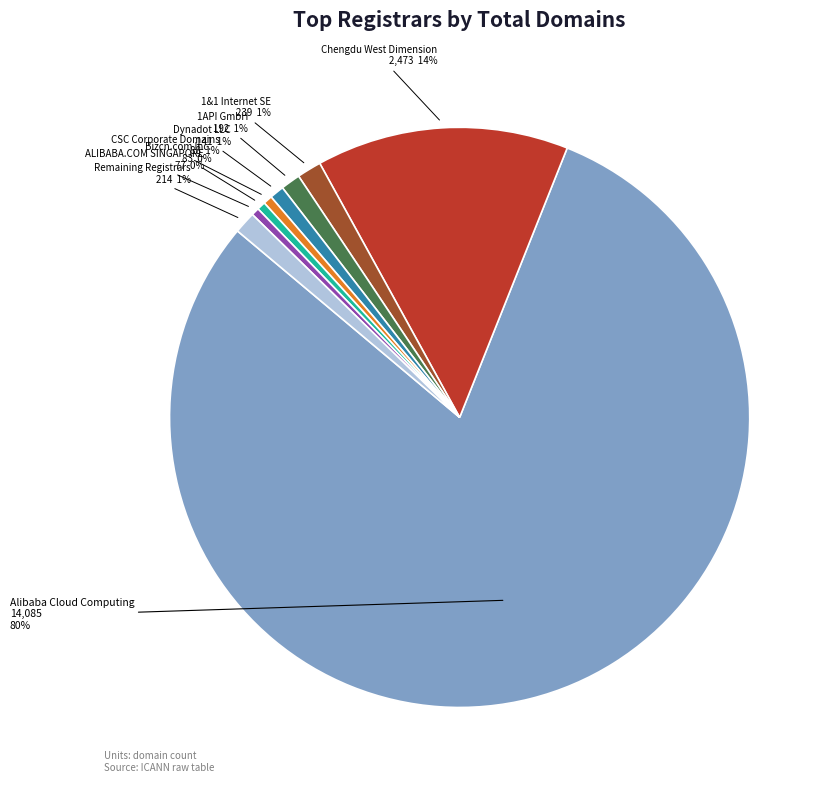

Does any single category account for the majority?

Yes